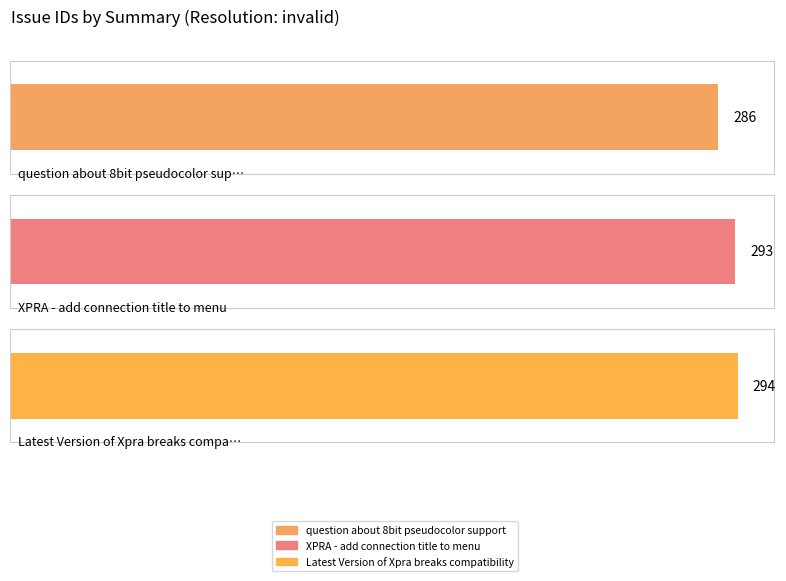

Rank the categories by value from lowest to highest.

question about 8bit pseudocolor support, XPRA - add connection title to menu, Latest Version of Xpra breaks compatibility